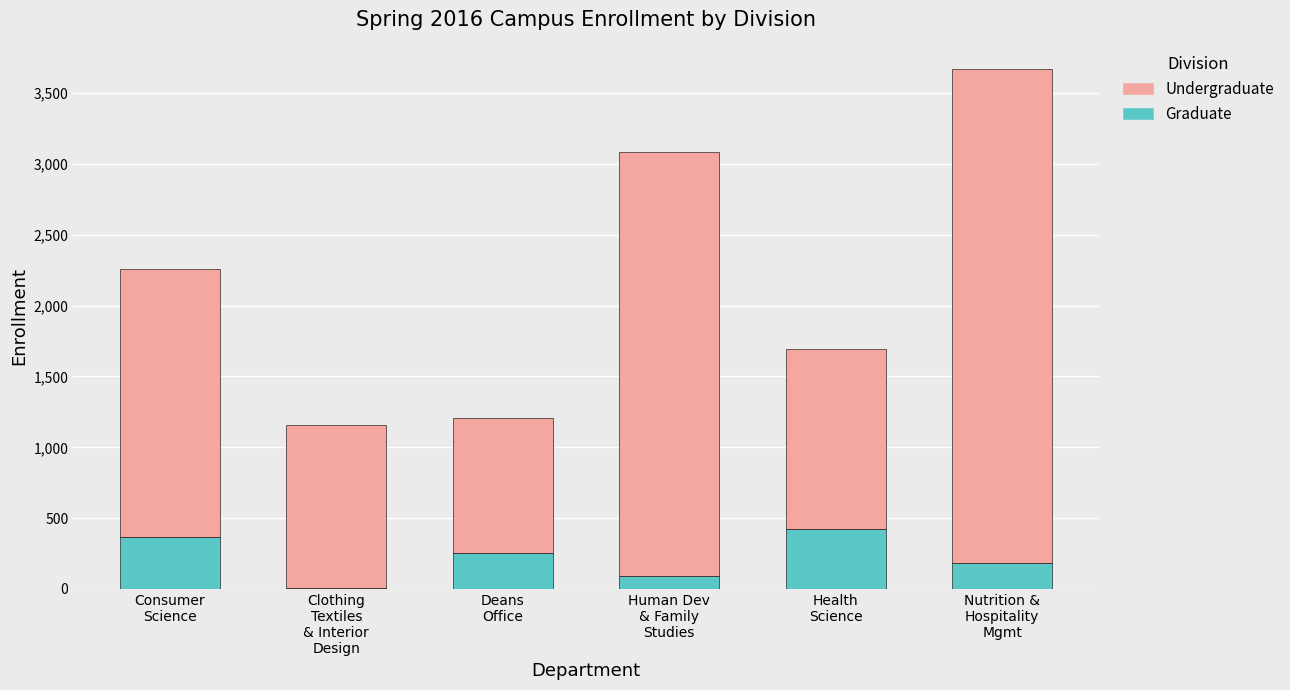

What is the highest value of the Graduate series?

422